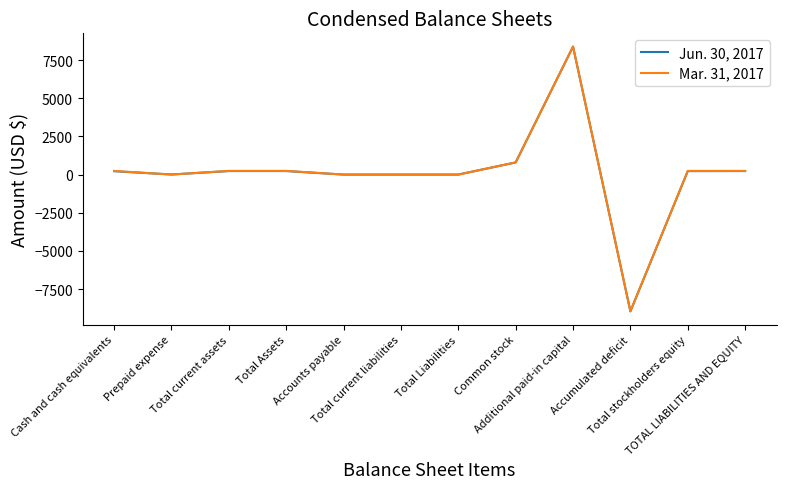

What is the total value across all series at Additional paid-in capital?

16792